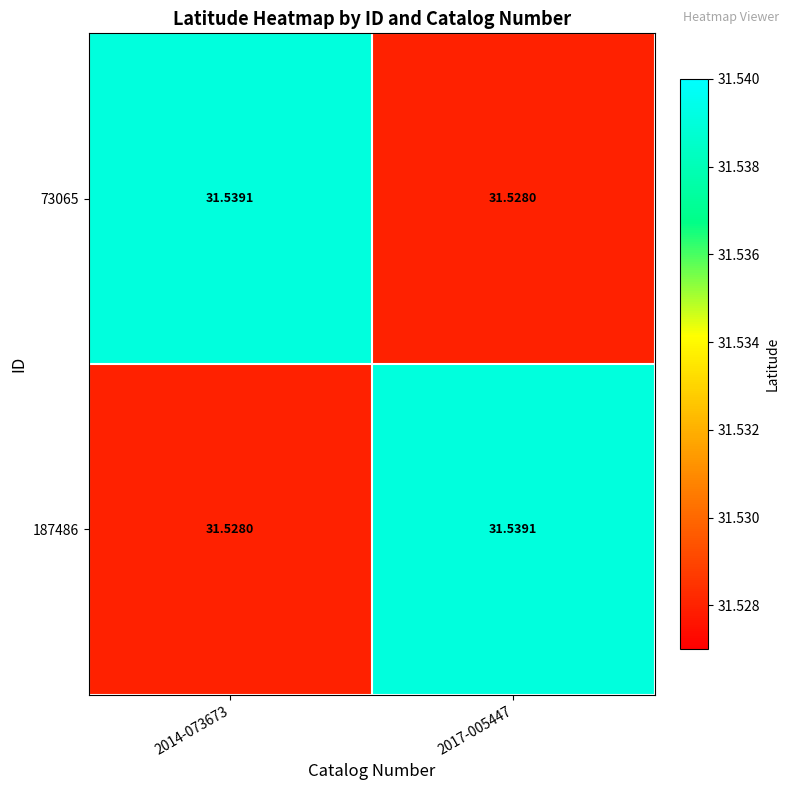

Is the value of 187486 at 2017-005447 greater than the value of 73065 at 2017-005447?

Yes